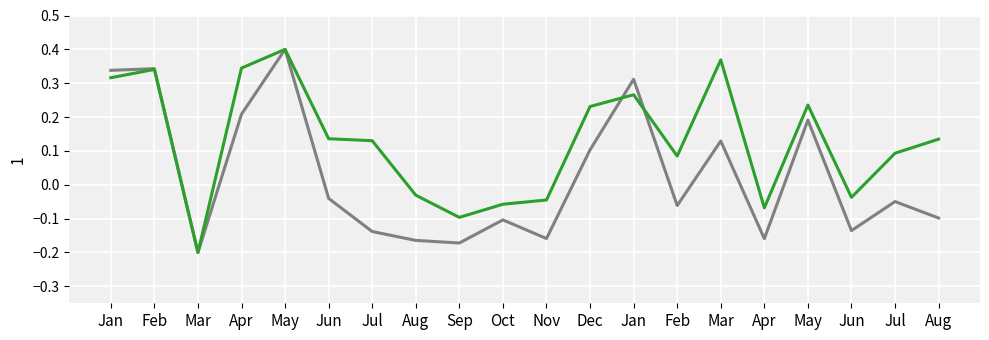

Reading left to right, extract all data points from this chart.

dnbrad: 0.3	0.3	-0.2	0.2	0.4	-0.0	-0.1	-0.2	-0.2	-0.1	-0.2	0.1	0.3	-0.1	0.1	-0.2	0.2	-0.1	-0.0	-0.1
rade9_aggzone_norm: 0.3	0.3	-0.2	0.3	0.4	0.1	0.1	-0.0	-0.1	-0.1	-0.0	0.2	0.3	0.1	0.4	-0.1	0.2	-0.0	0.1	0.1